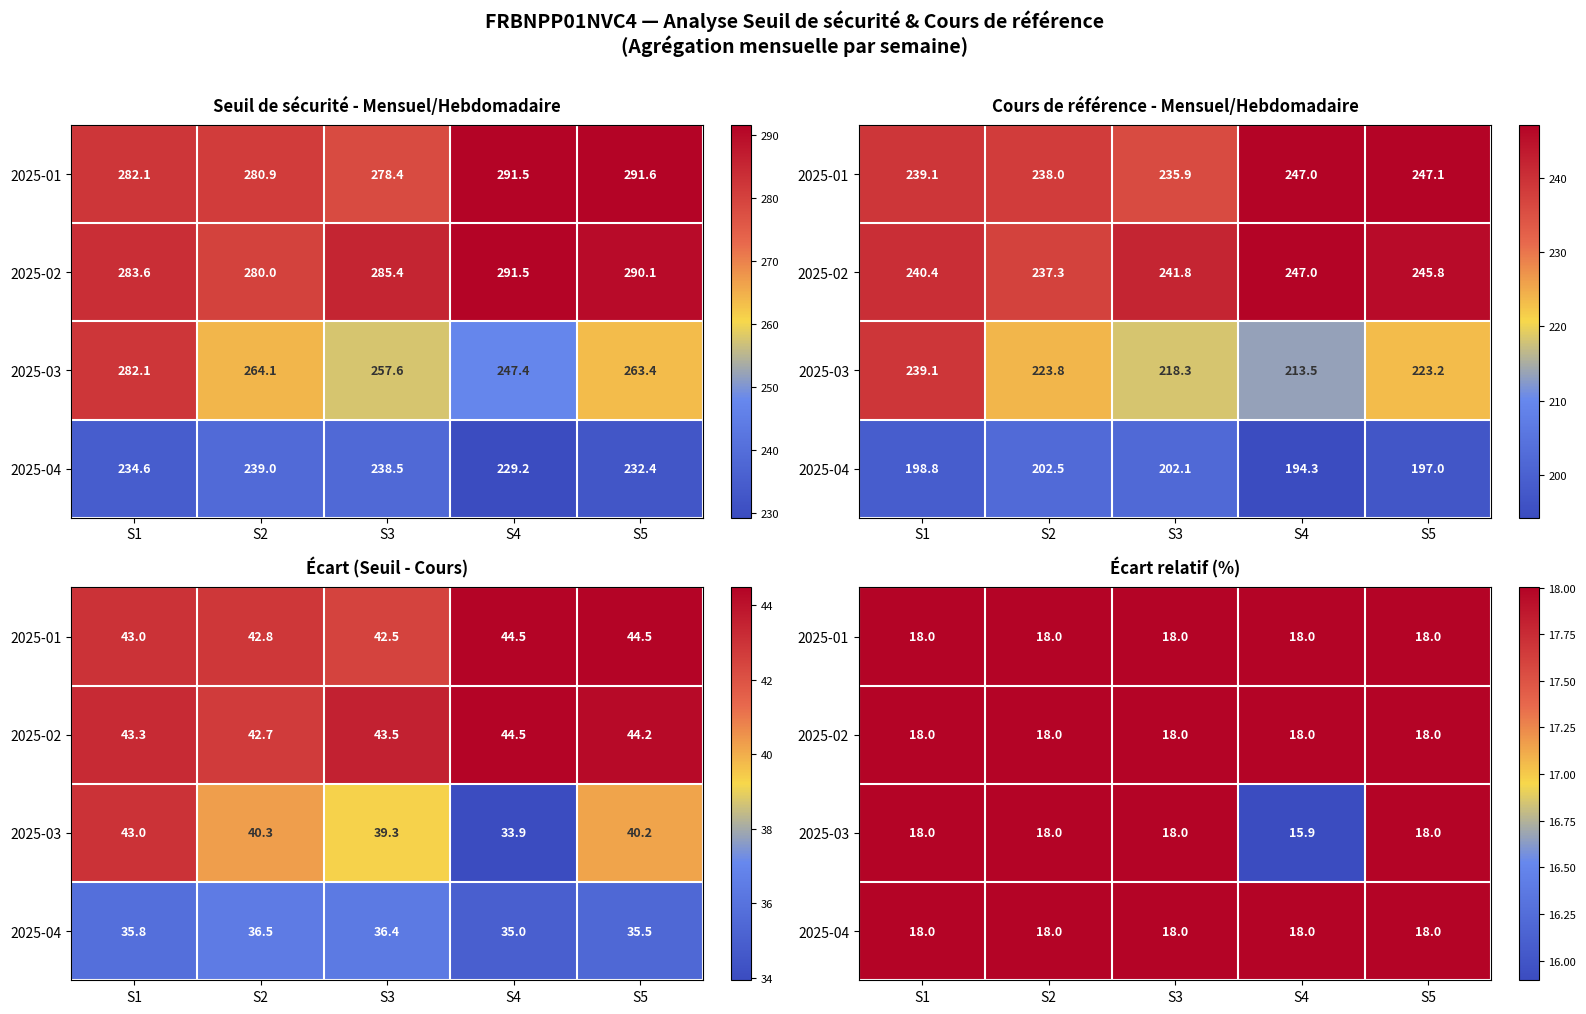

True or false: 2025-01 has a value of 8.0 at S3.

False